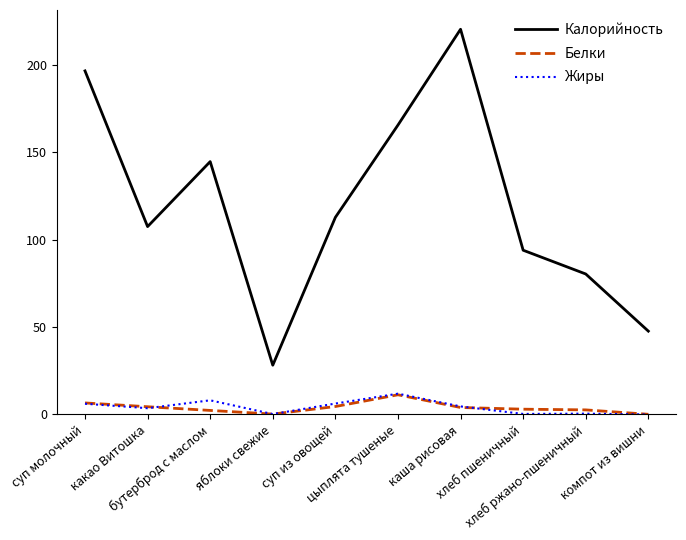

What position from the right is цыплята тушеные?

5